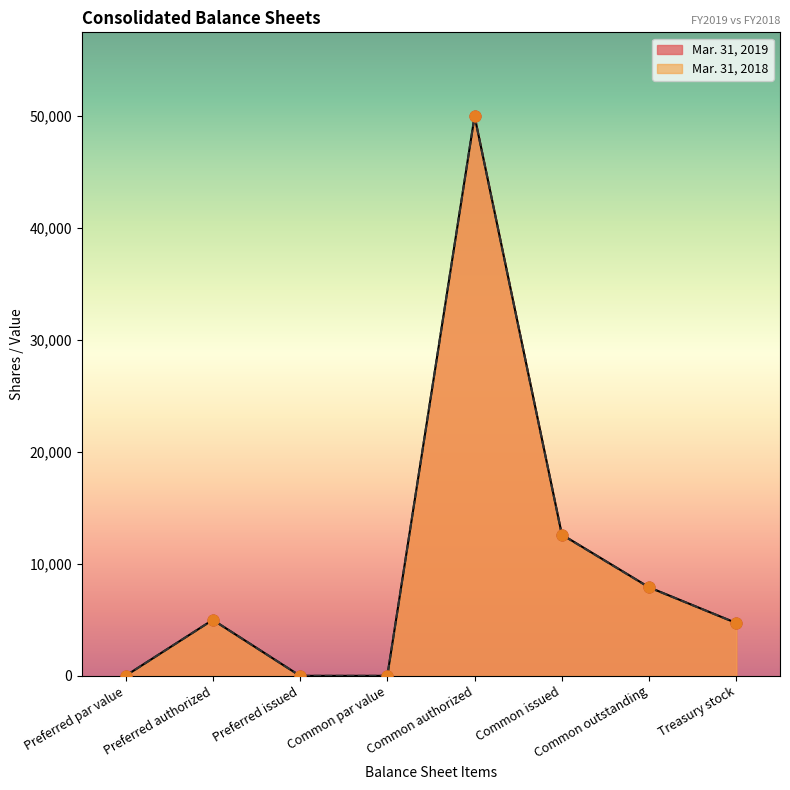

What are all the series names shown in the legend?

Mar. 31, 2019, Mar. 31, 2018